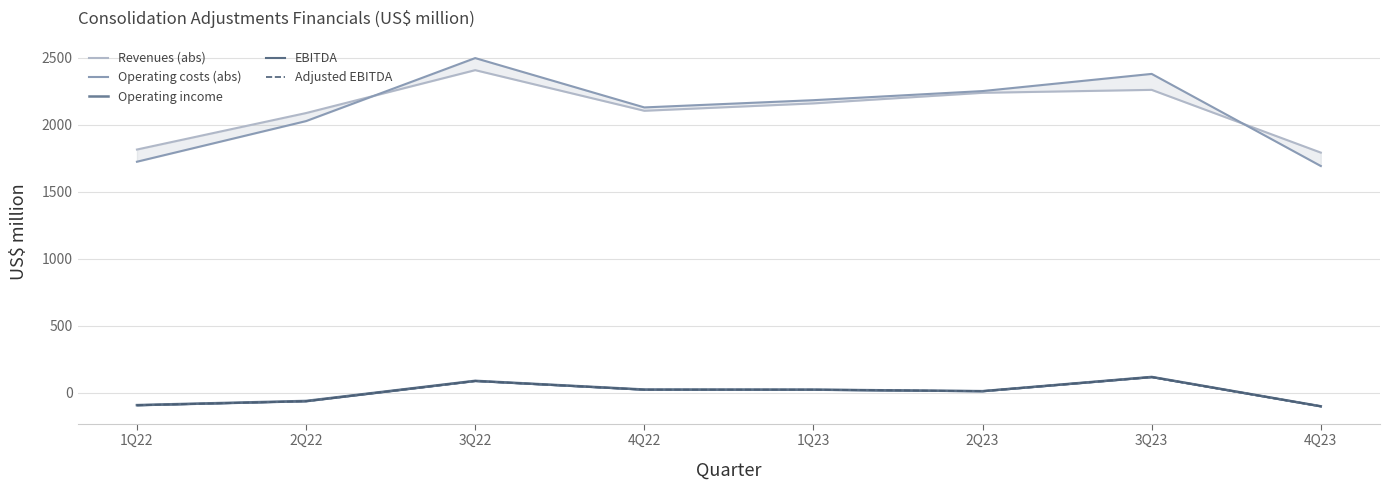

What is the label of the 5th point from the right?

4Q22